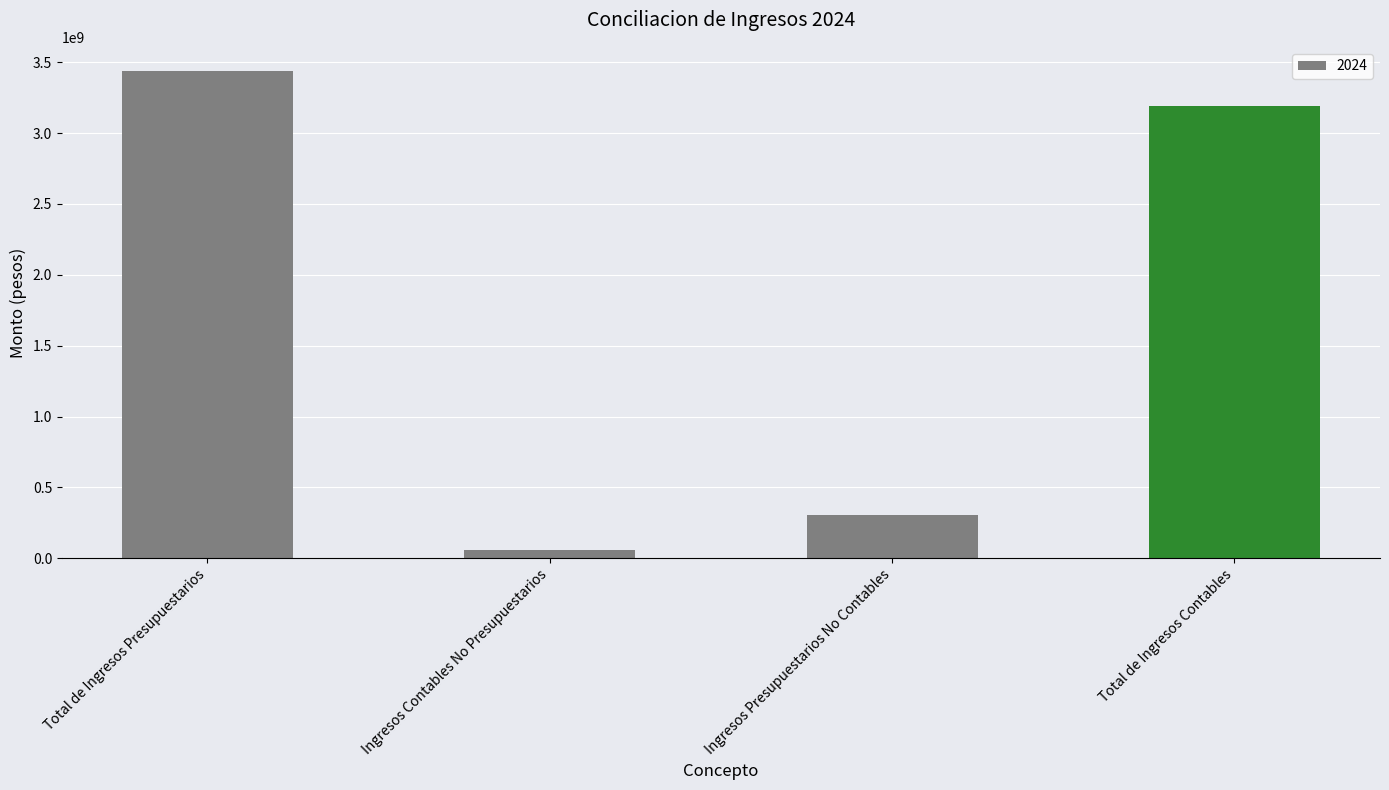

Does the chart contain stacked bars?

No